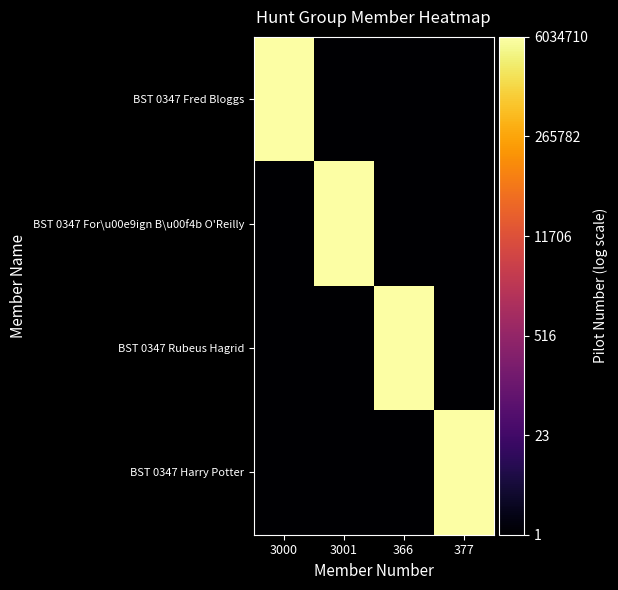

What is the greatest value displayed?

6.8